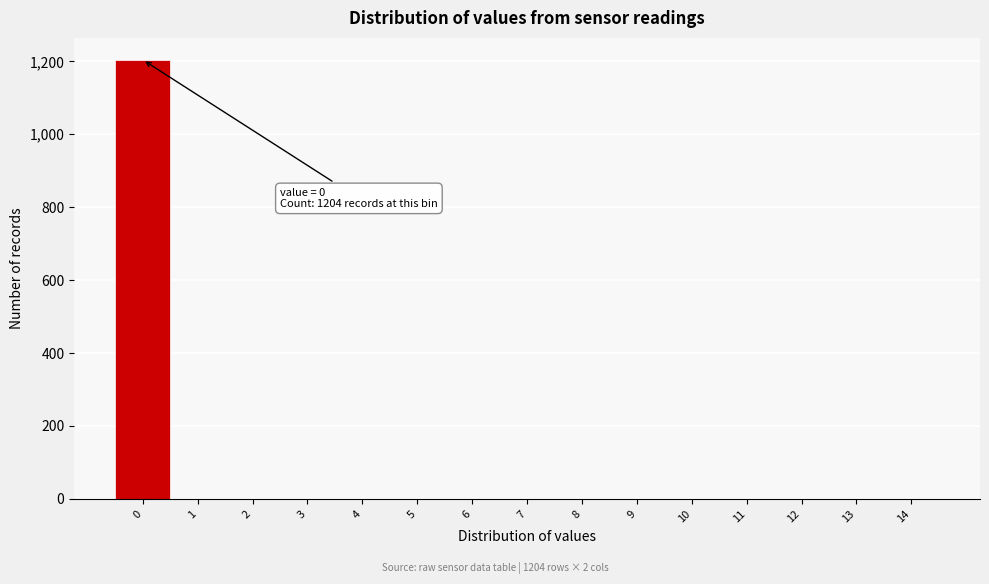

Reading right to left, extract all data points from this chart.

14=0	13=0	12=0	11=0	10=0	9=0	8=0	7=0	6=0	5=0	4=0	3=0	2=0	1=0	0=1204